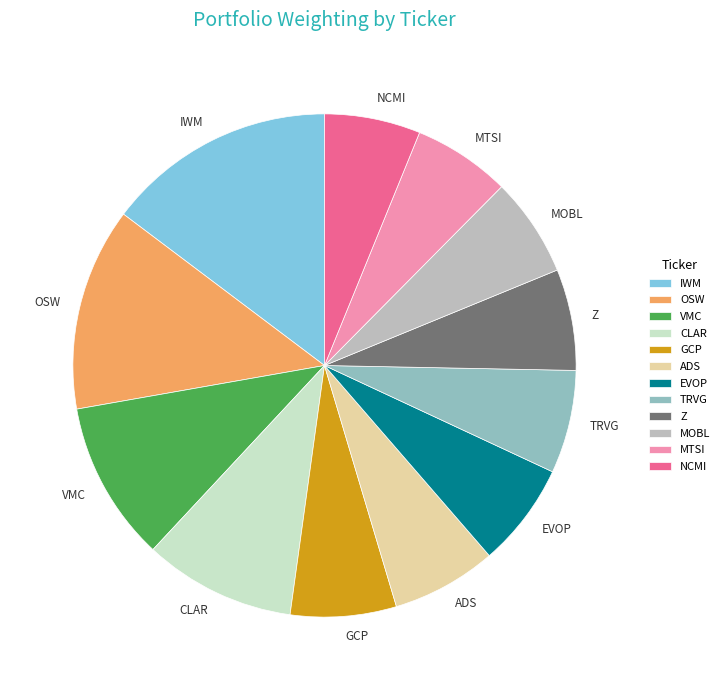

What is the largest slice in the pie chart?

IWM